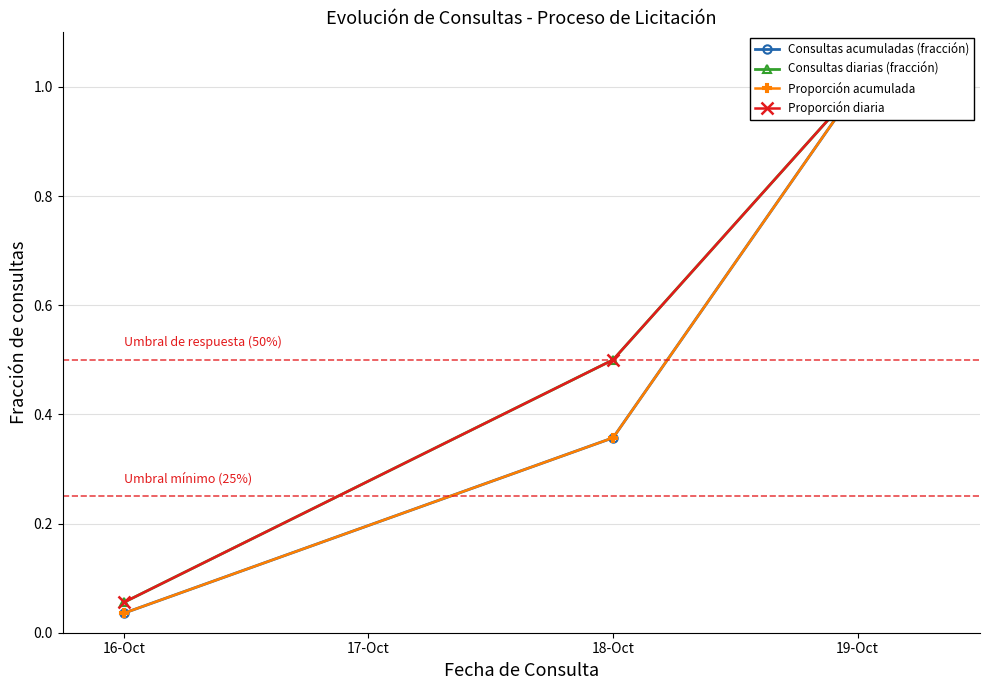

What are all the series names shown in the legend?

Consultas acumuladas (fracción), Consultas diarias (fracción), Proporción acumulada, Proporción diaria